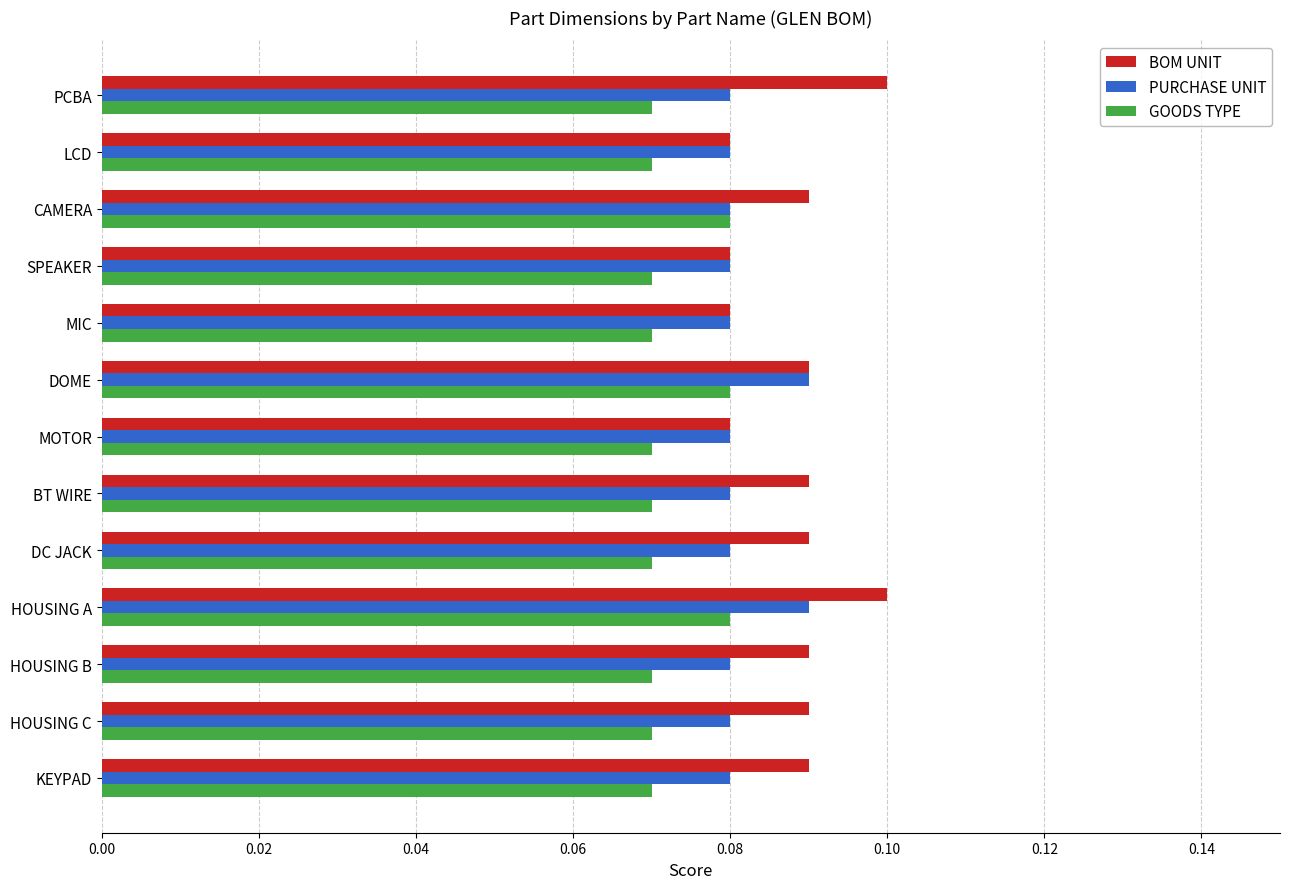

Rank the series by their average value, from highest to lowest.

BOM UNIT, PURCHASE UNIT, GOODS TYPE